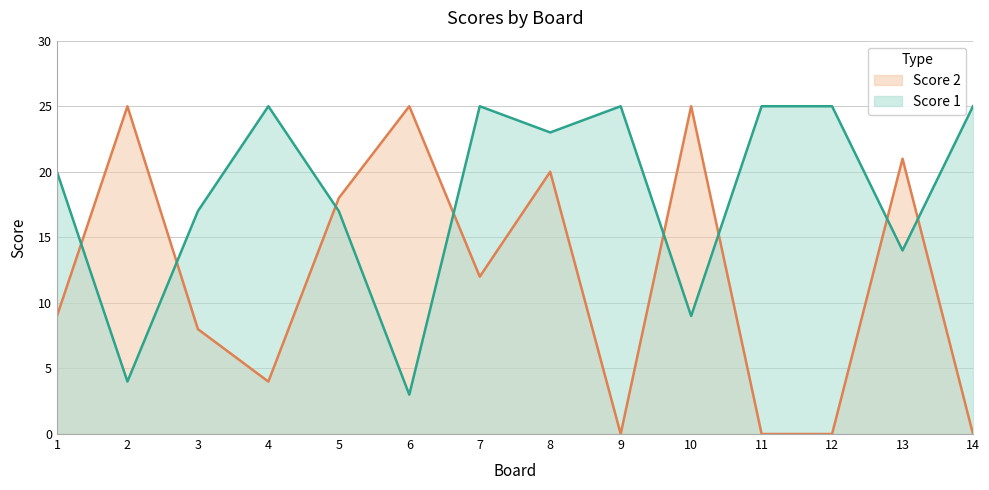

Reading left to right, transcribe all the data shown in this chart.

Score 1: 20	4	17	25	17	3	25	23	25	9	25	25	14	25
Score 2: 9	25	8	4	18	25	12	20	0	25	0	0	21	0